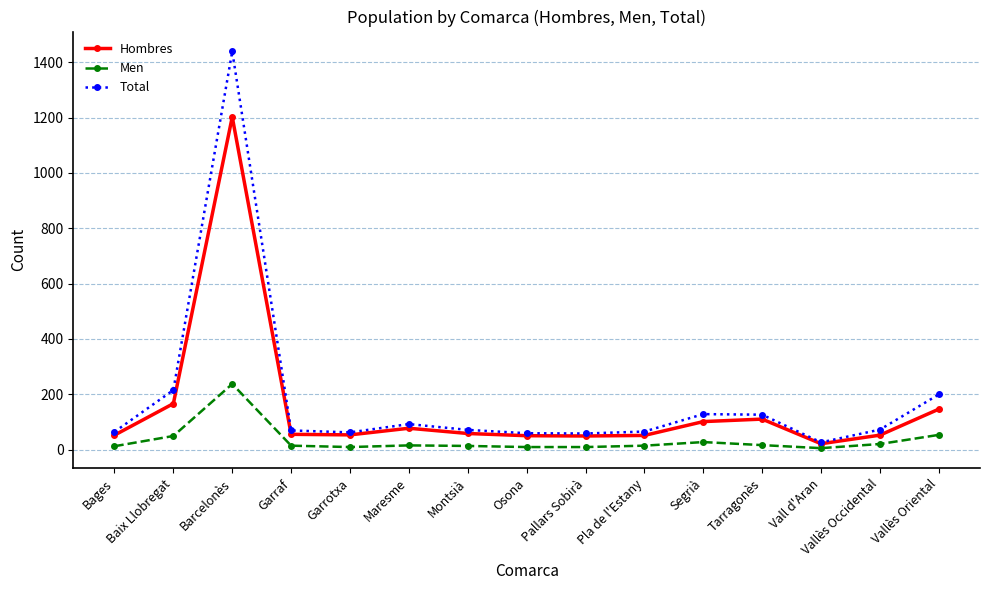

At which label does Total first exceed 71?

Baix Llobregat